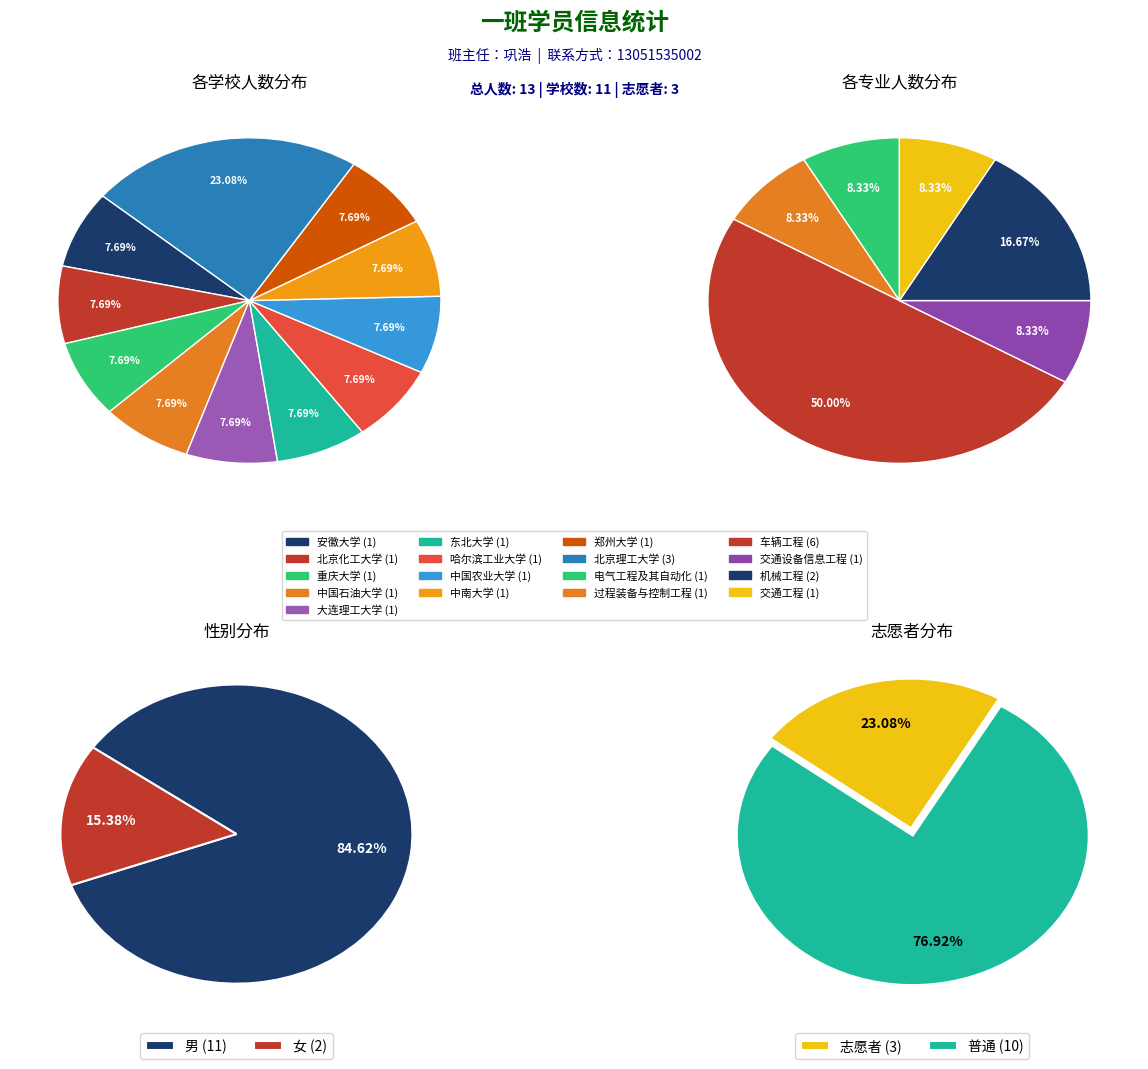

Between 中国石油大学 and 安徽大学, which is larger?

中国石油大学